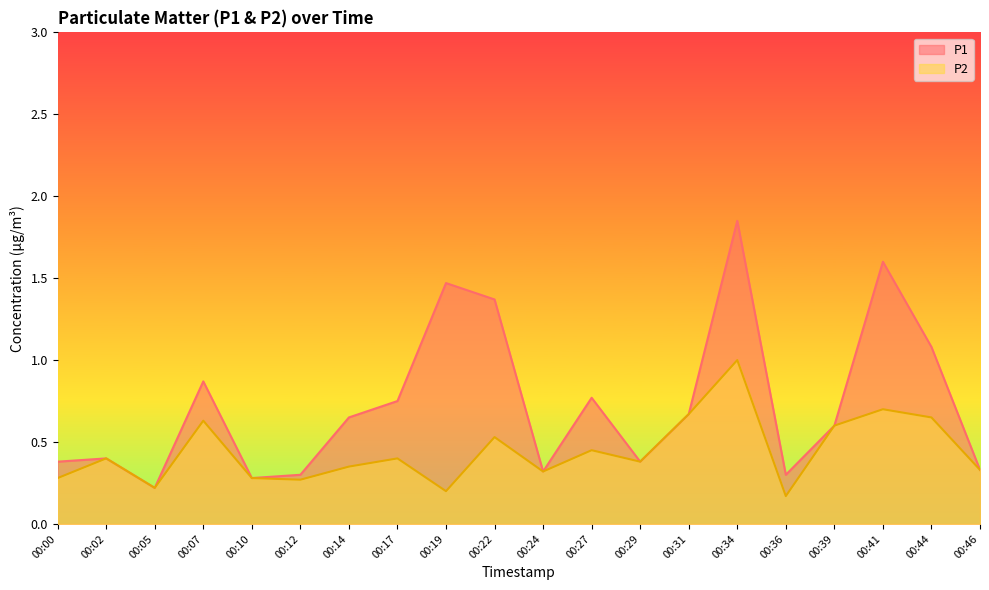

What is the total value across all series at 00:24?

0.6